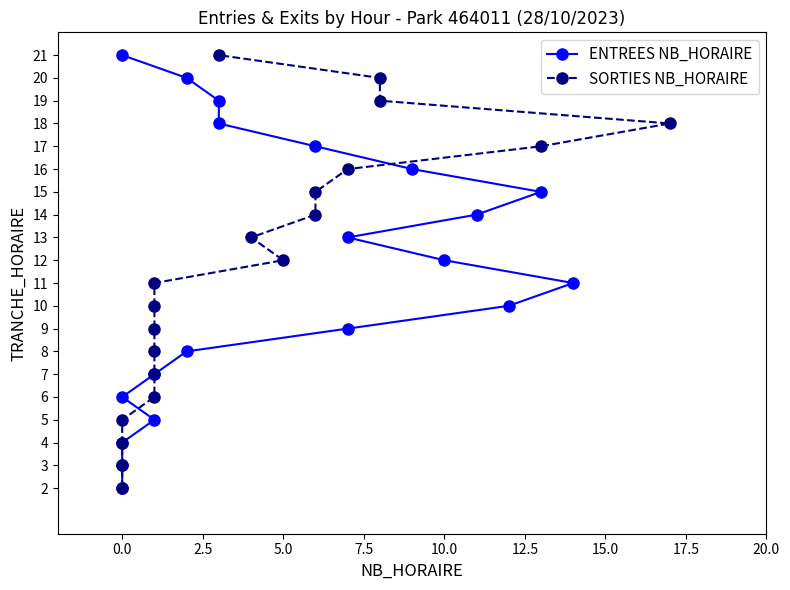

Is the value of ENTREES NB_HORAIRE at 0.0 greater than the value of SORTIES NB_HORAIRE at 15.0?

No